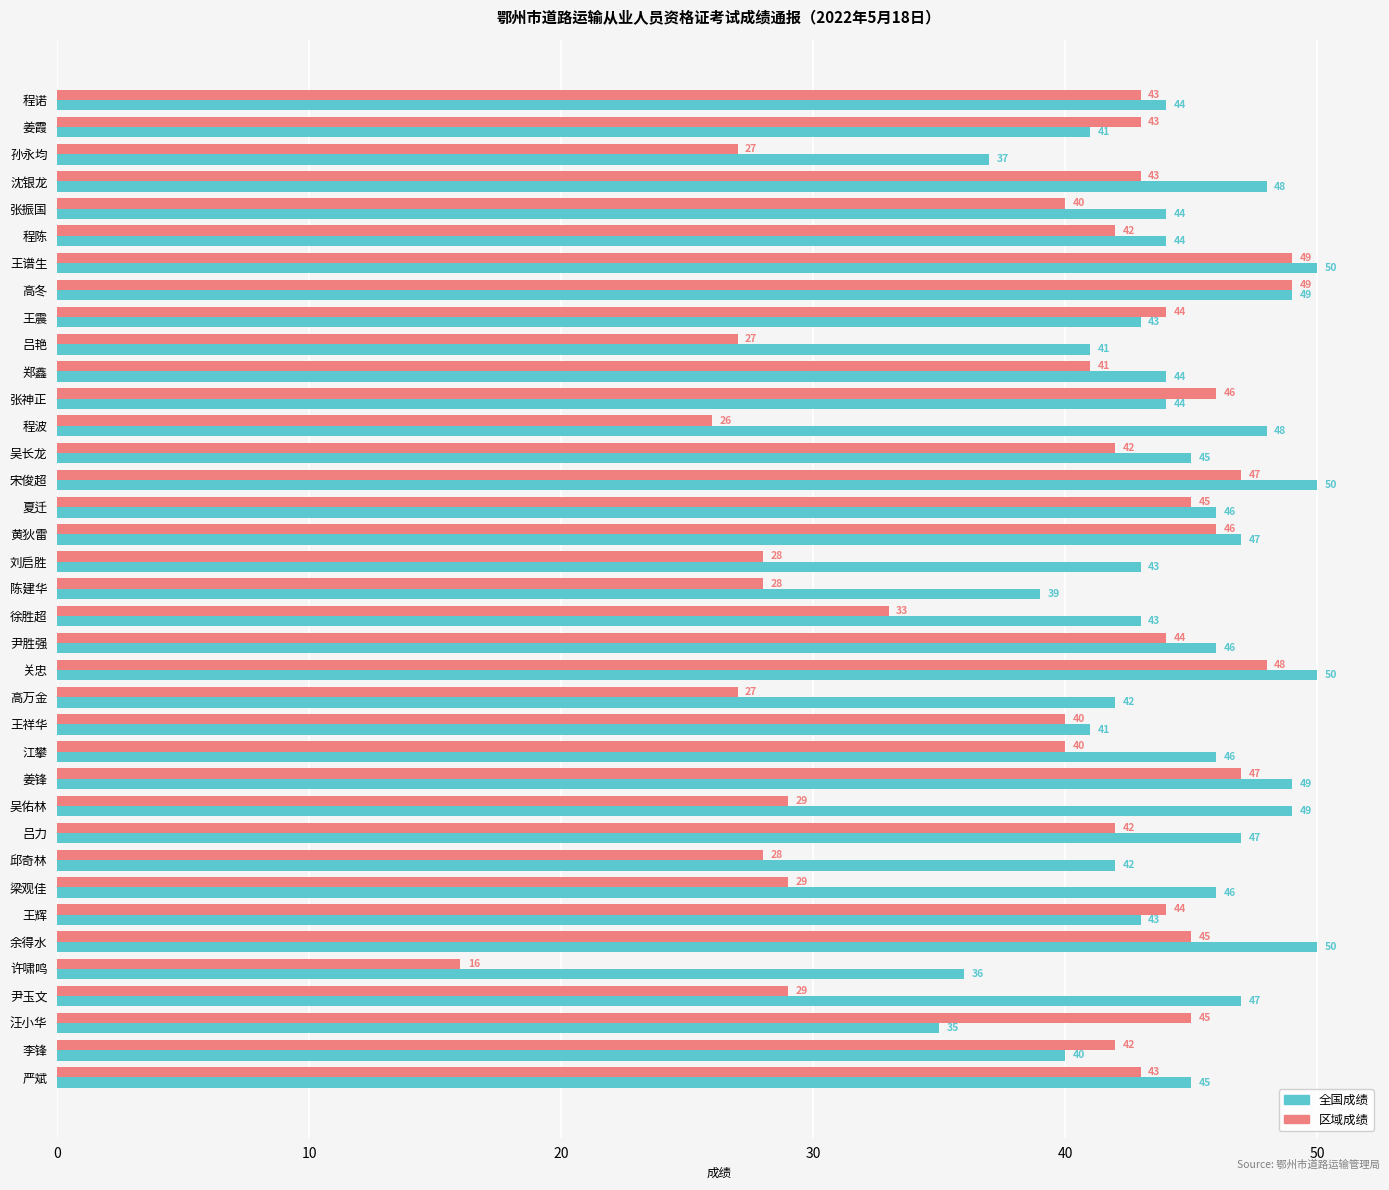

What is the average value of the 全国成绩 series?

44